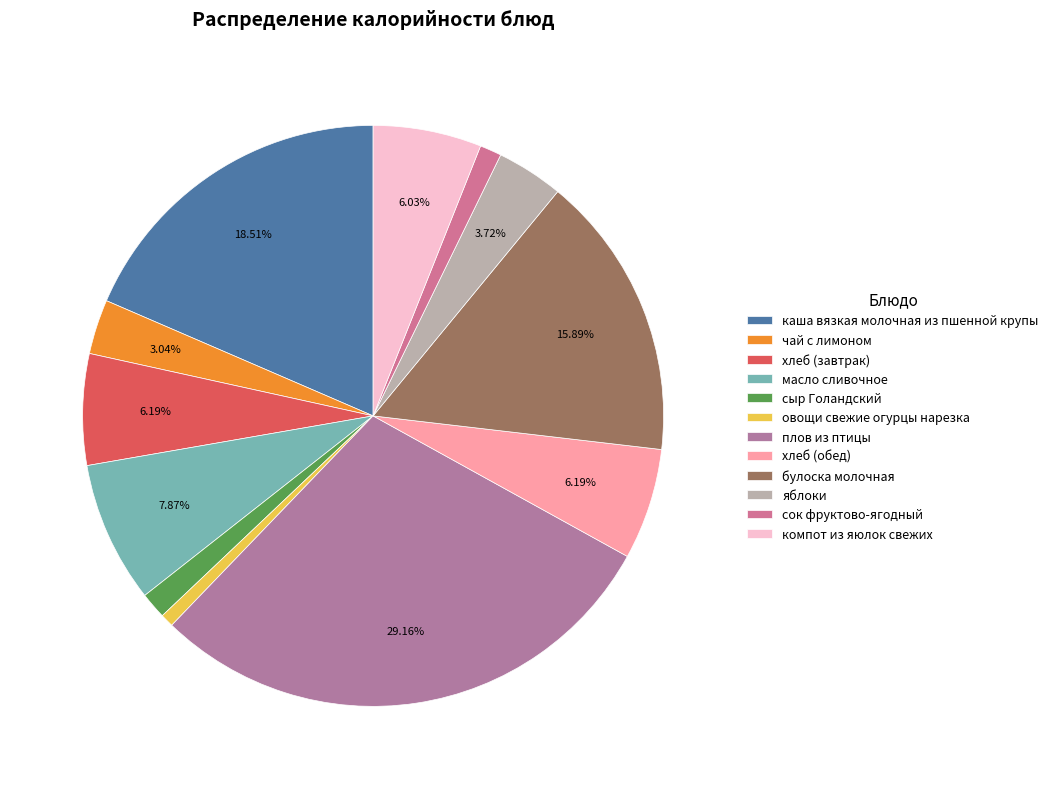

The хлеб (обед) slice represents 6% of the pie. True or false?

True